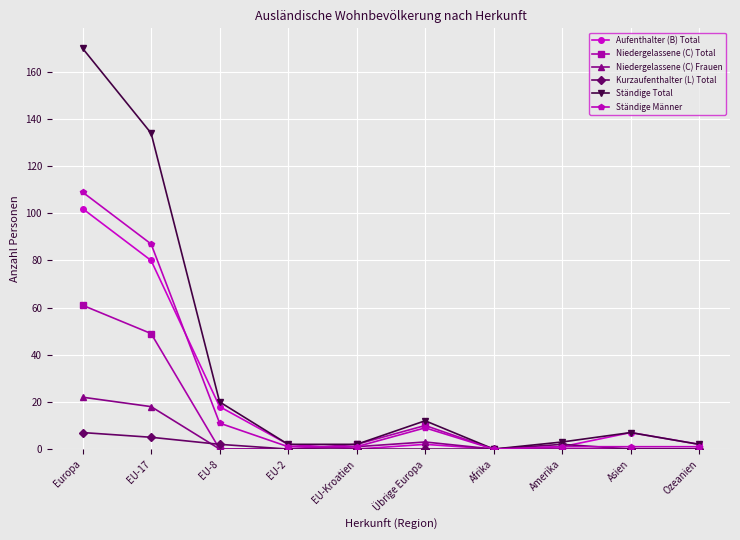

Reading left to right, transcribe all the data shown in this chart.

Aufenthalter (B) Total: 102	80	18	2	0	2	0	1	7	2
Niedergelassene (C) Total: 61	49	0	0	2	10	0	0	0	0
Niedergelassene (C) Frauen: 22	18	0	0	1	3	0	0	0	0
Kurzaufenthalter (L) Total: 7	5	2	0	0	0	0	2	0	0
Ständige Total: 170	134	20	2	2	12	0	3	7	2
Ständige Männer: 109	87	11	1	1	9	0	1	1	1